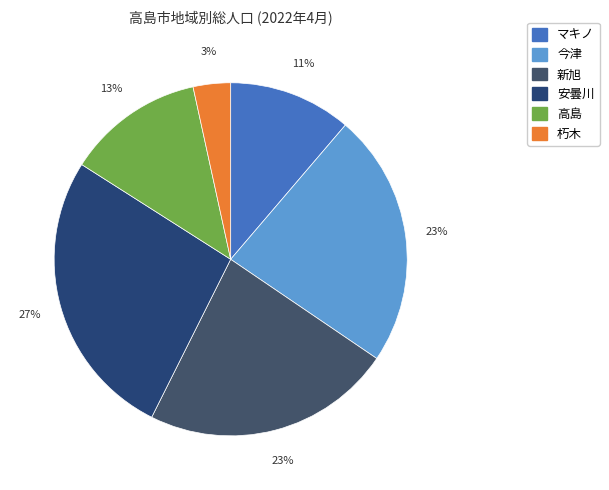

To the nearest percent, what is the difference between the 今津 and 朽木 slice percentages?

20%